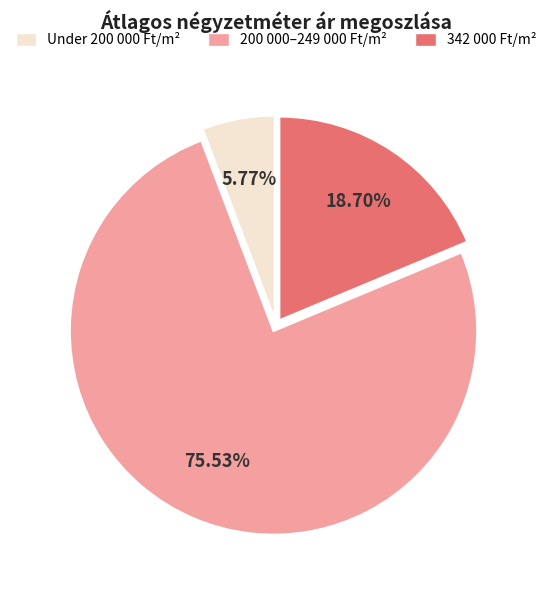

Is there any slice that represents more than half of the pie?

Yes